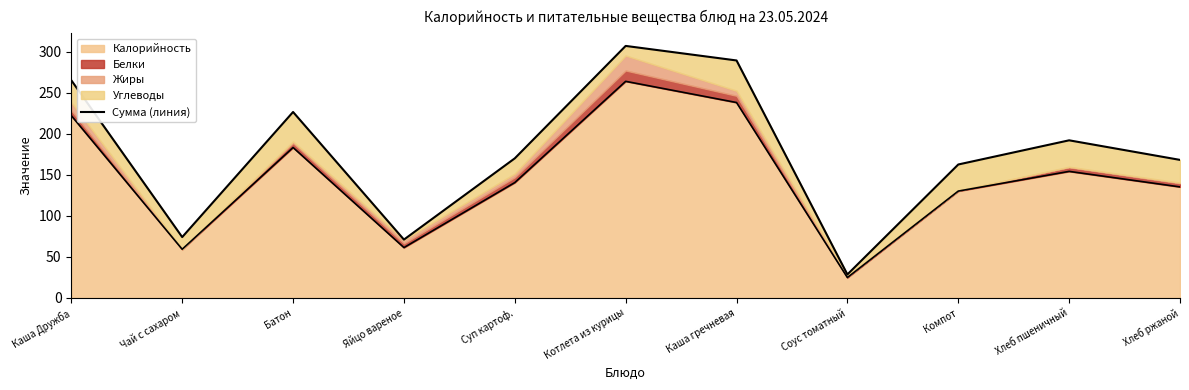

Approximately how many times larger is the value at Хлеб пшеничный compared to Яйцо вареное?

2.7